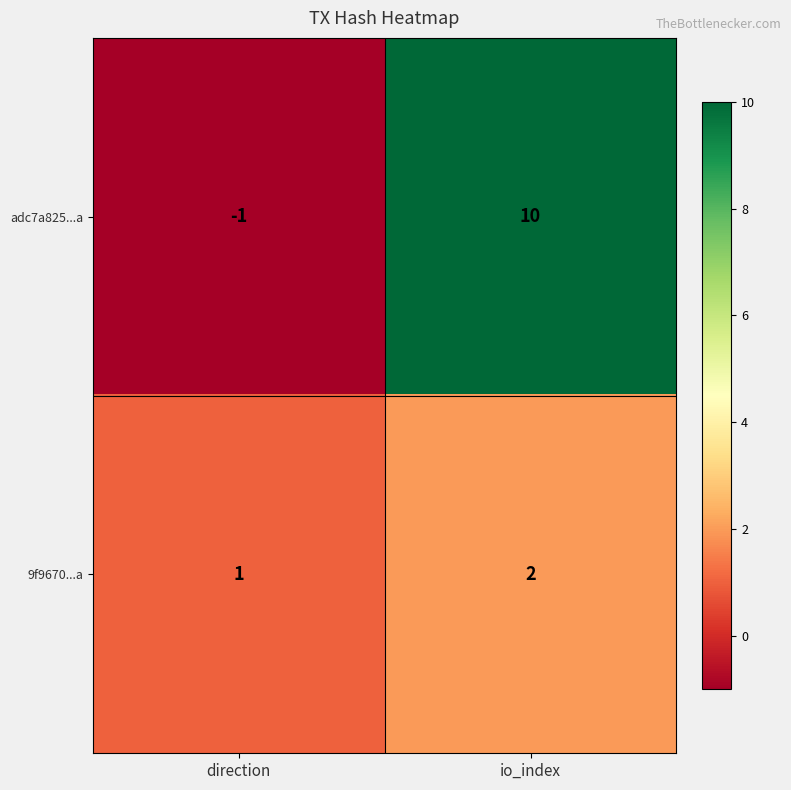

Which label corresponds to the smallest value in the chart?

direction